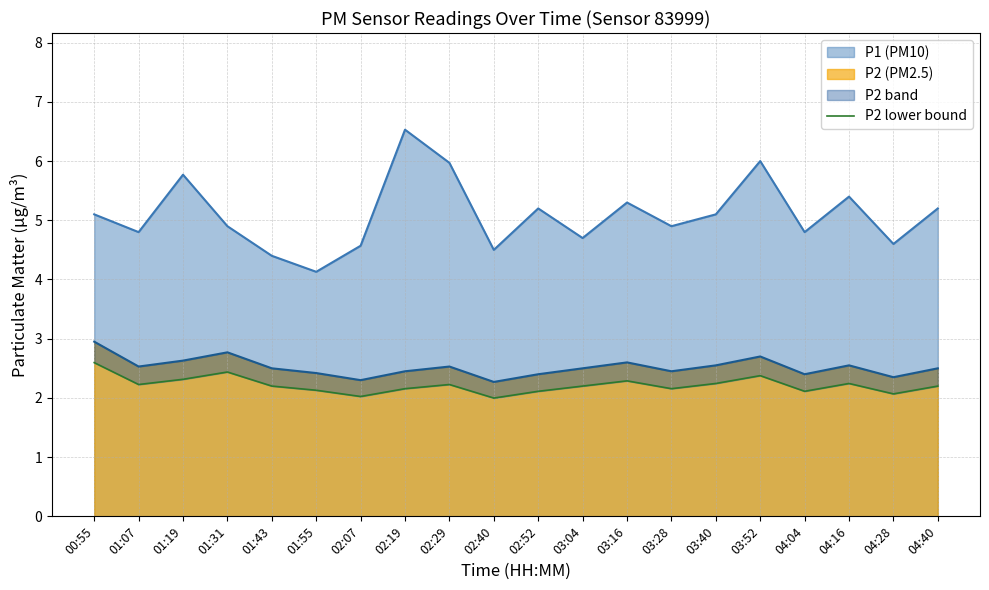

True or false: the data has more than 2 interior local peaks.

True